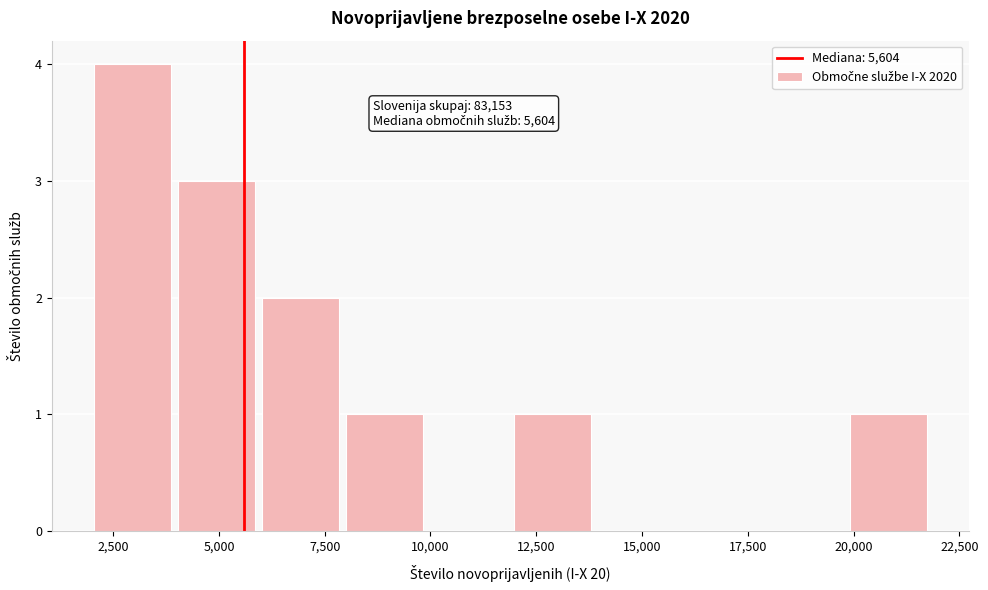

Read against the x-axis, roughly where is the centre of the tallest bar?

3000